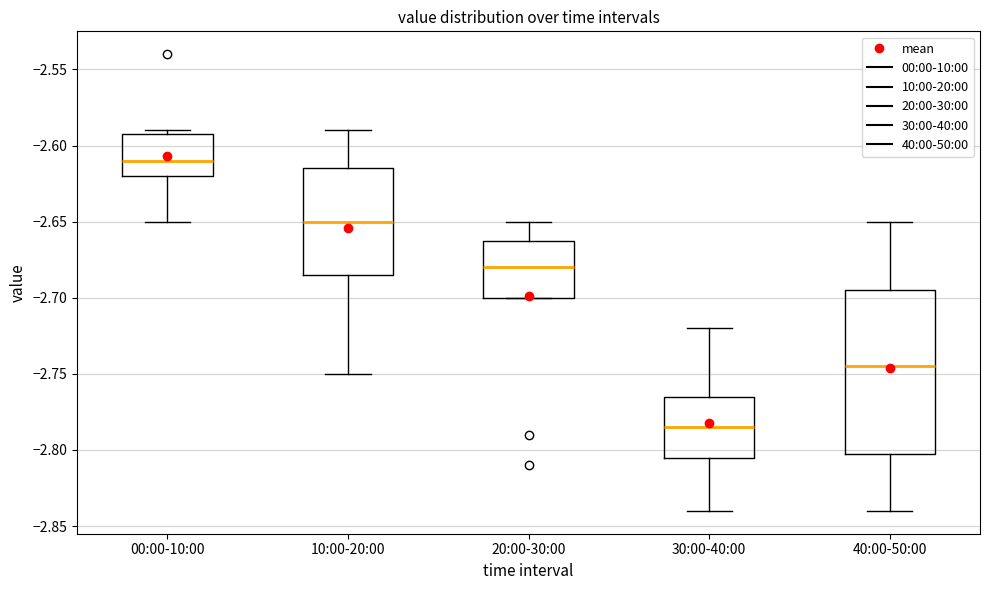

Where does the median line of the box for 30:00-40:00 sit on the y-axis? The values are not printed on the chart, so give them approximately, as read against the axis.

-2.785